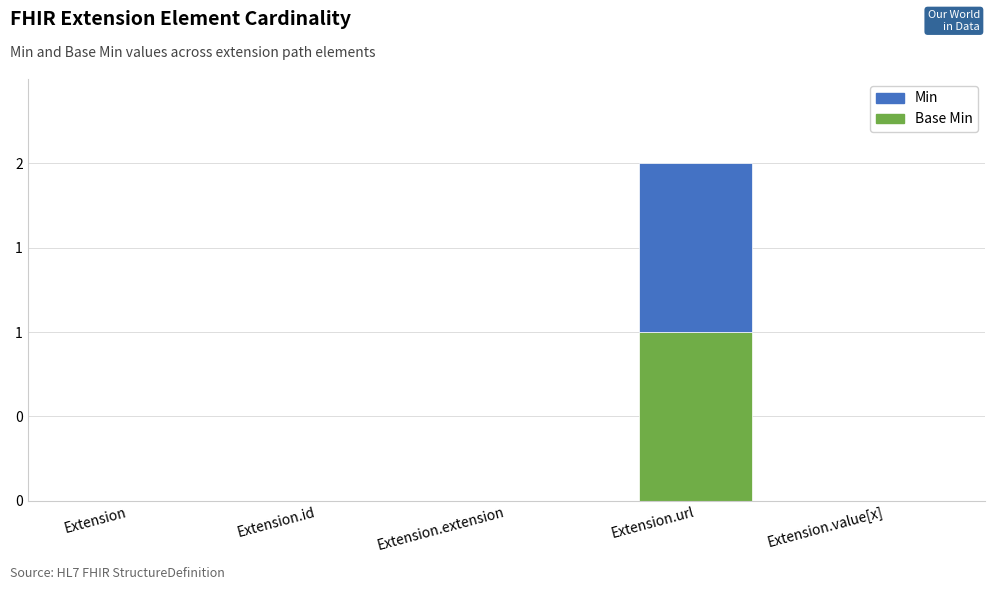

What are all the series names shown in the legend?

Min, Base Min